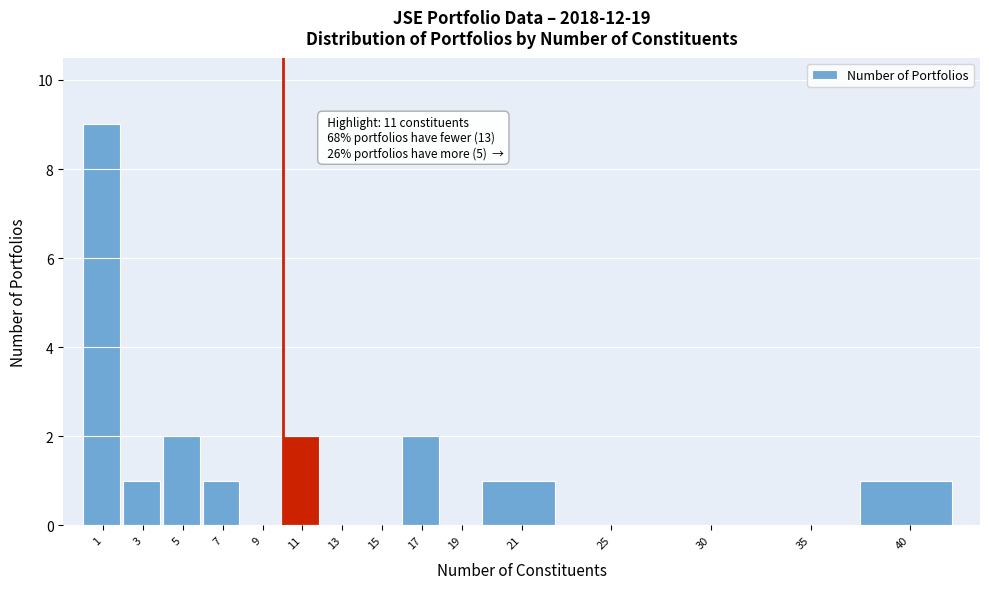

Reading left to right, extract all data points from this chart.

1=9	3=1	5=2	7=1	9=0	11=2	13=0	15=0	17=2	19=0	21=1	25=0	30=0	35=0	40=1